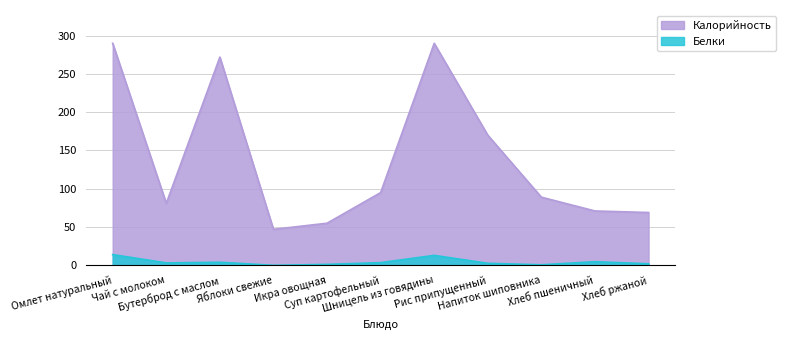

Is the value of Белки at Бутерброд с маслом greater than the value of Калорийность at Бутерброд с маслом?

No